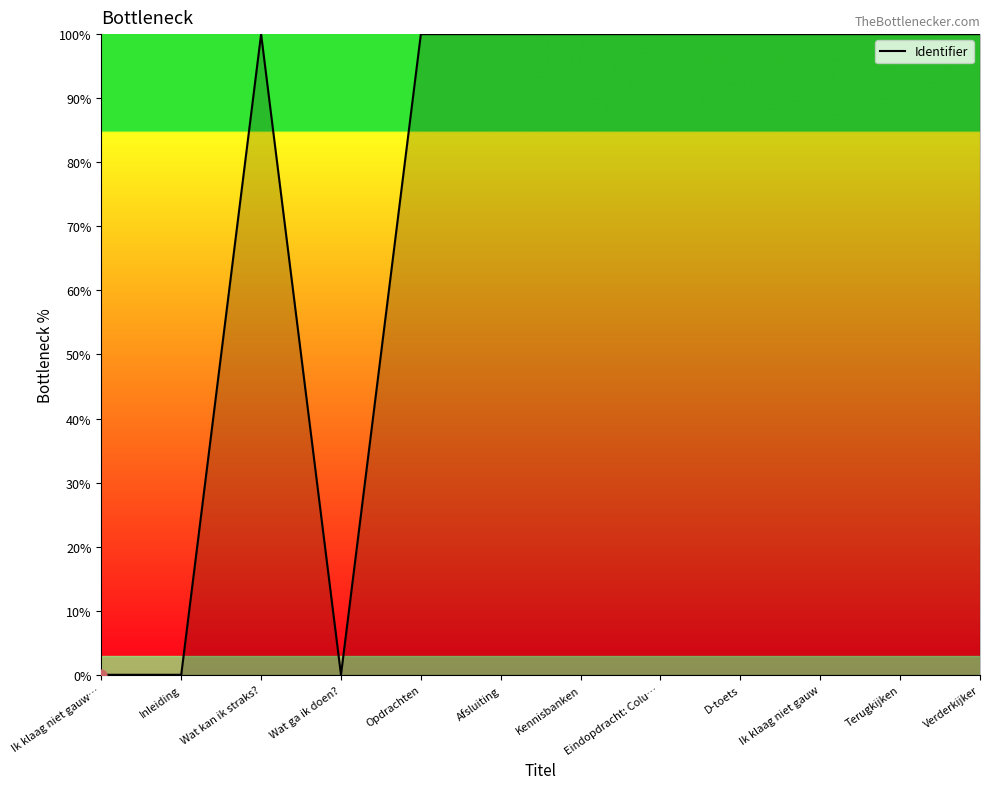

Approximately how many times larger is the value at Eindopdracht: Colu… compared to Verderkijker?

1.0